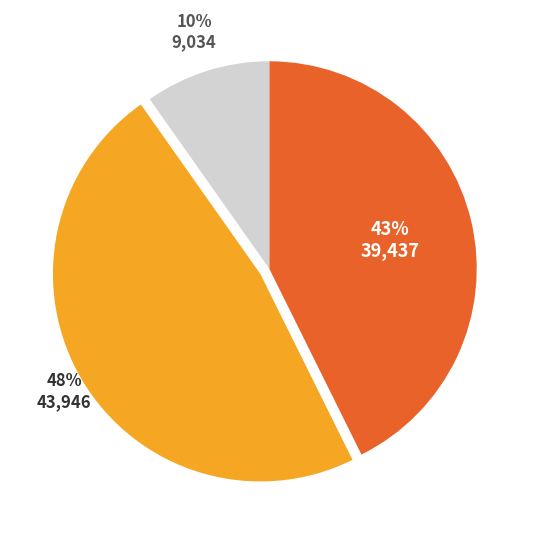

Between 43,946 and 9,034, which is larger?

43,946